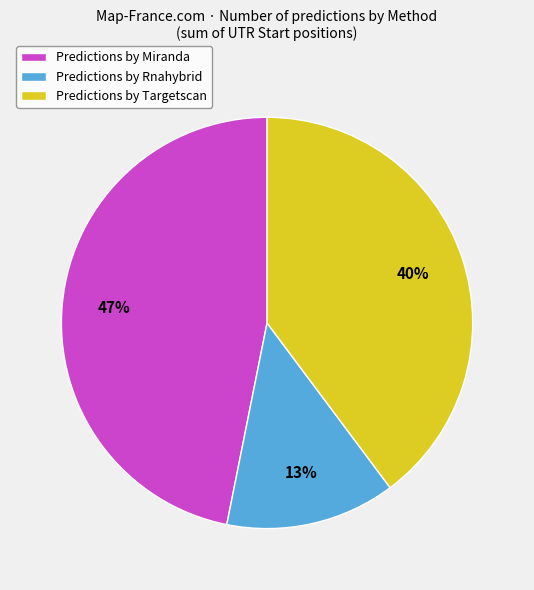

What is the ratio of the value at Predictions by Rnahybrid to the value at Predictions by Targetscan?

0.3